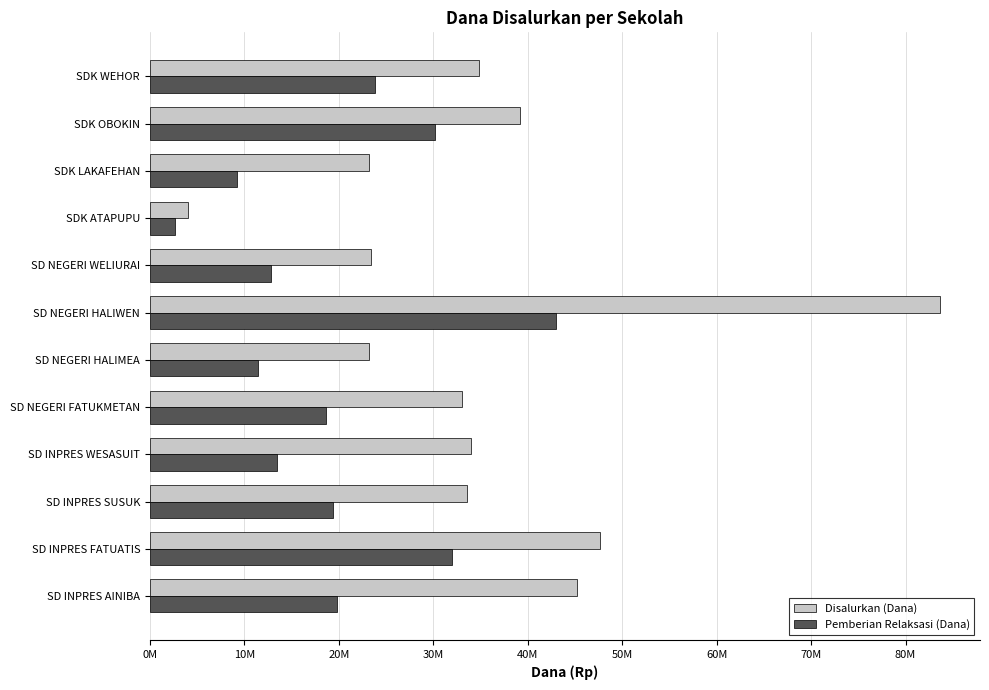

What is the average value of the Disalurkan (Dana) series?

35418750